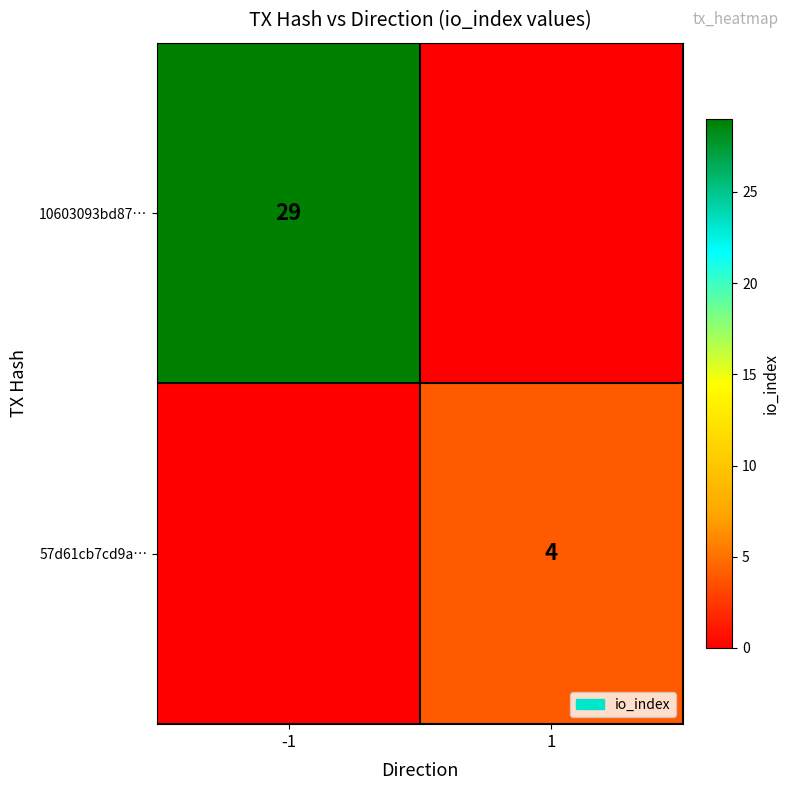

How many series are shown in this chart?

2